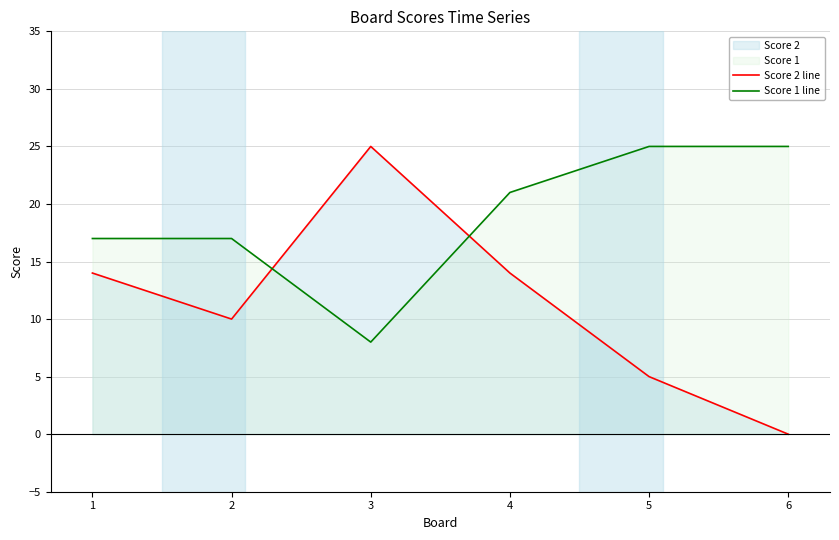

The value of Score 2 line at 4 is 14. True or false?

True